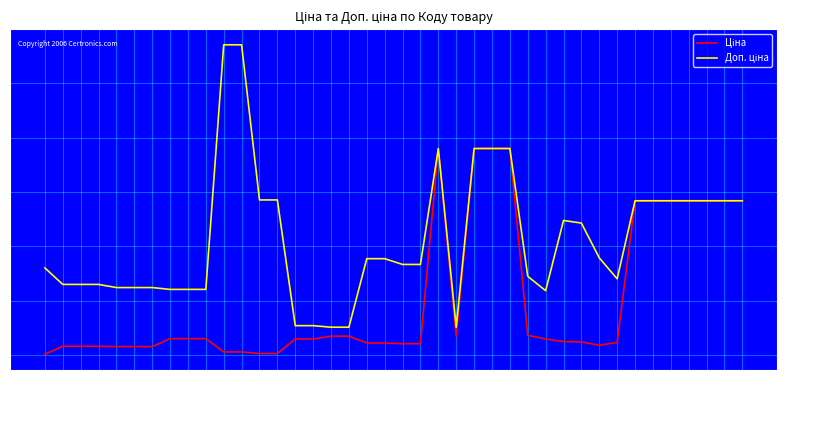

What is the total value across all series at 283340563?

5339.2